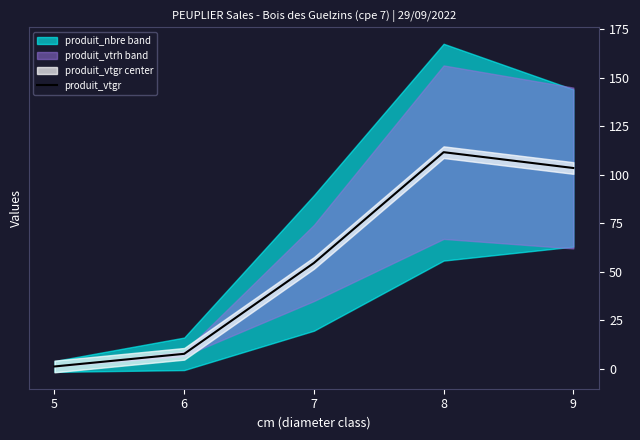

Rank the categories by value from lowest to highest.

5, 6, 7, 9, 8